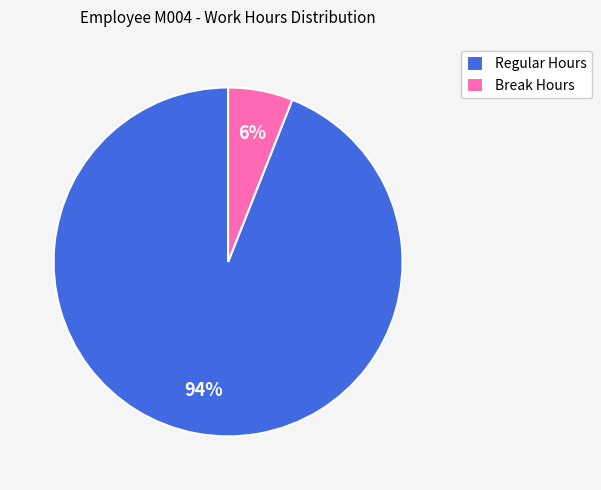

To the nearest percent, what is the difference between the largest and smallest slice percentages?

88%